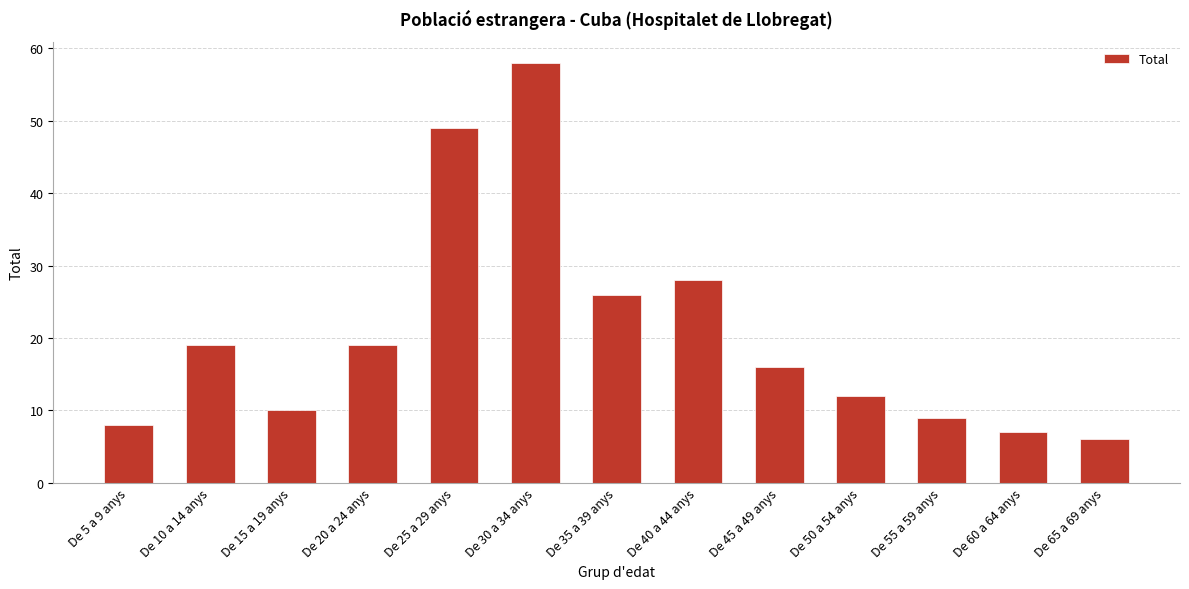

At which category does the chart reach its minimum across all series?

De 65 a 69 anys